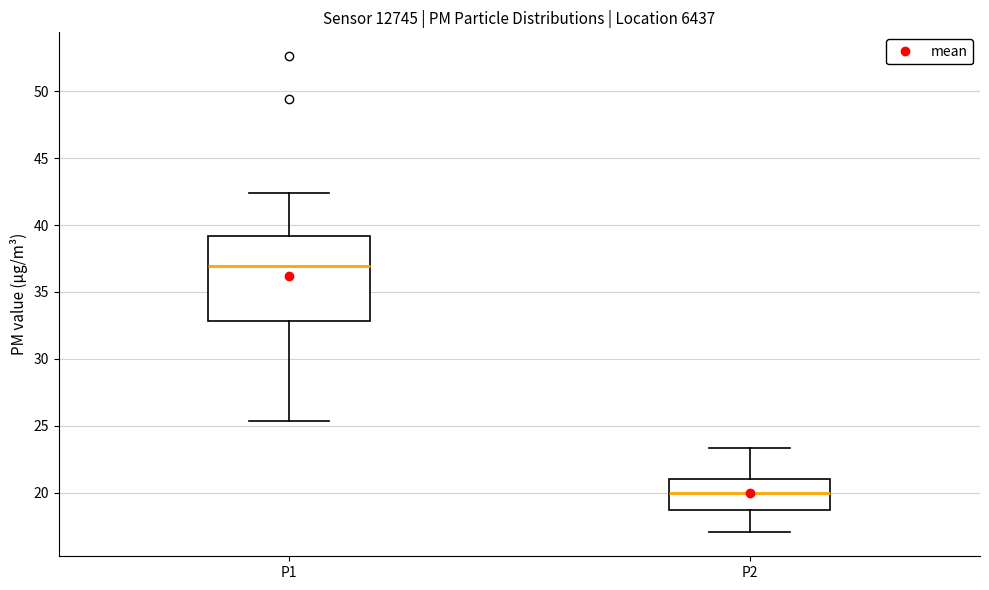

Where does the lower whisker of the box for P1 end on the y-axis? The values are not printed on the chart, so give them approximately, as read against the axis.

25.5